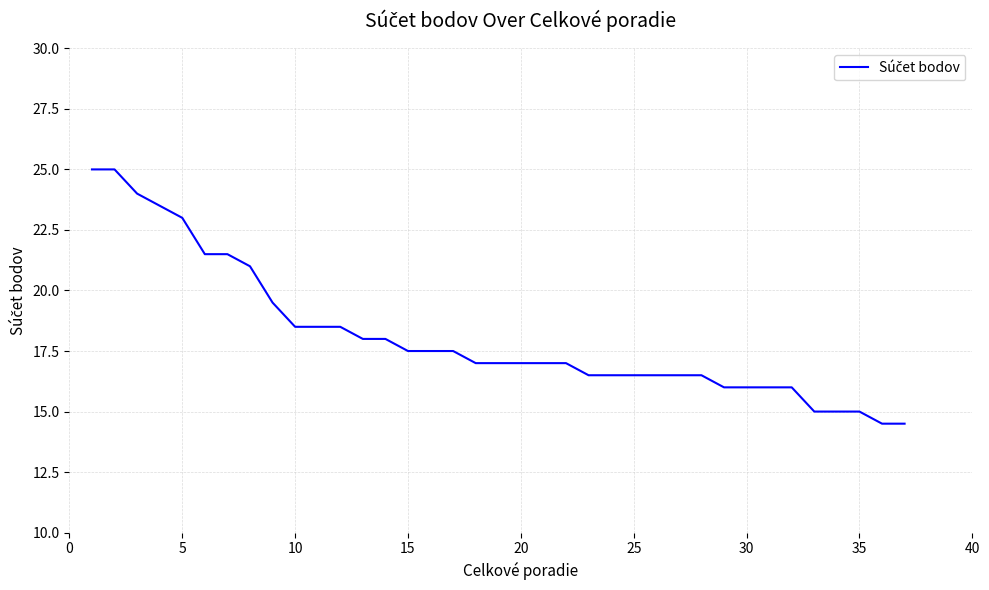

What is the minimum value shown in the chart?

14.5